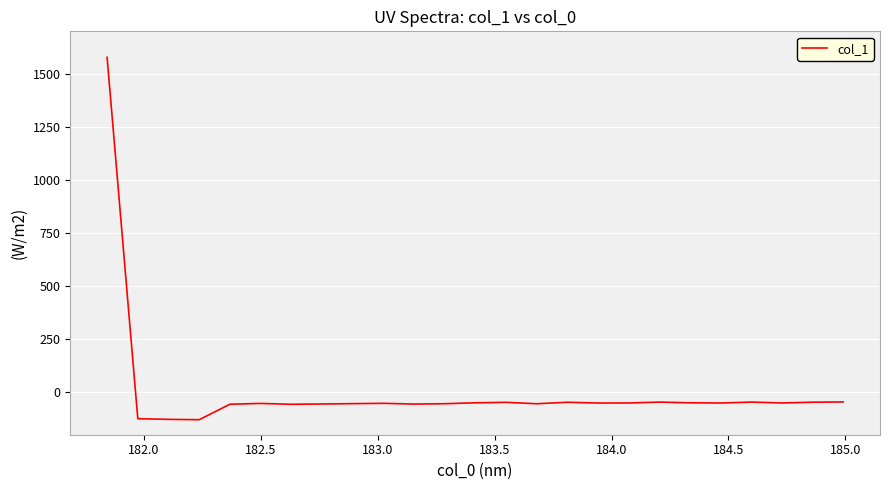

True or false: the data has more than 0 interior local peaks.

True